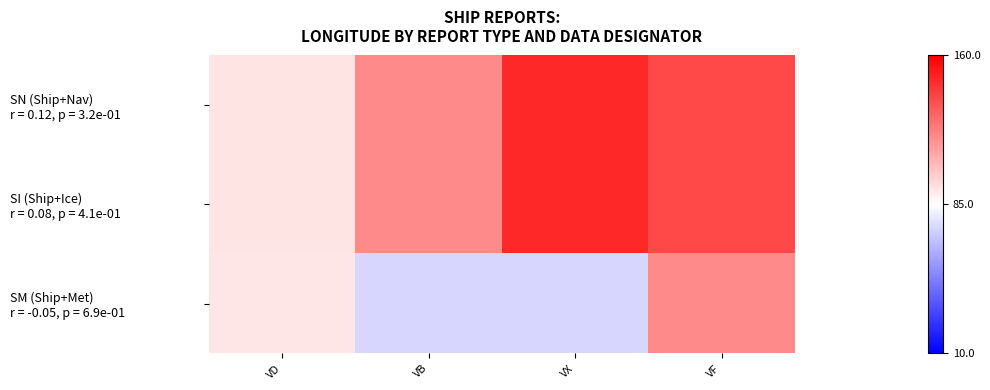

Which has a higher value, VX or VB?

VX